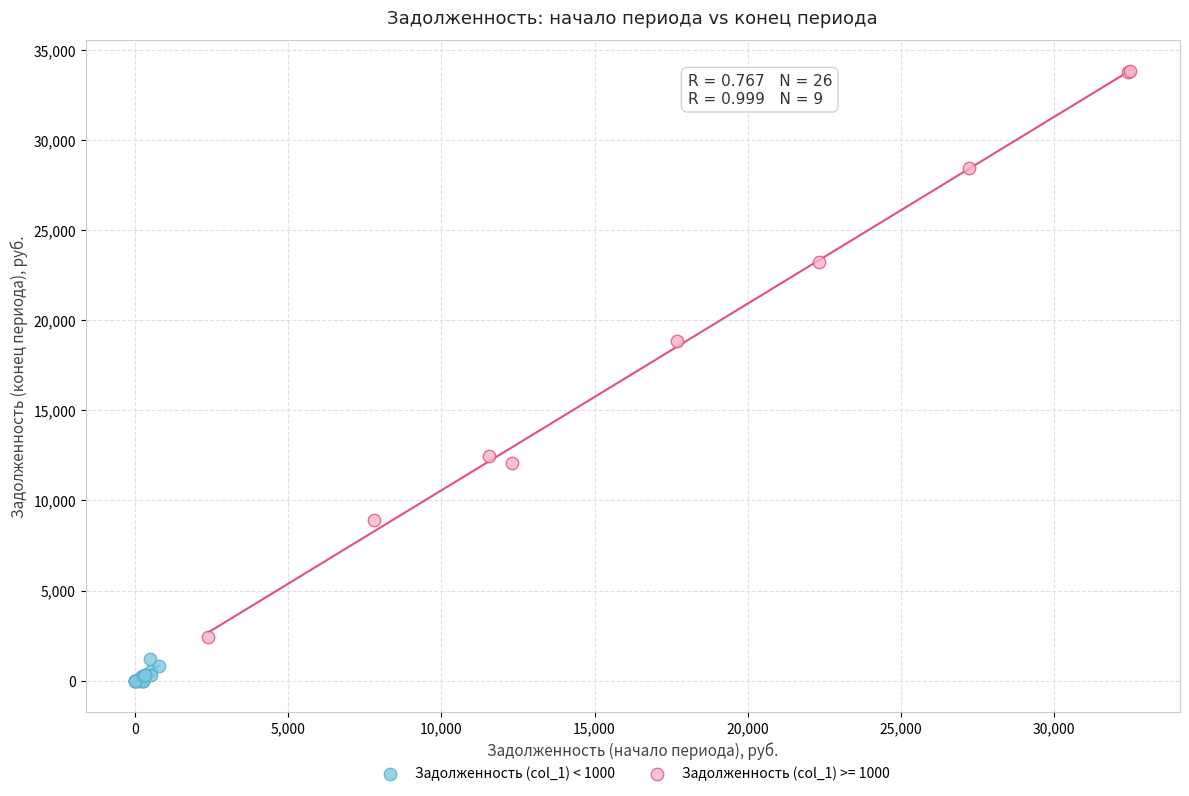

Which series contains the lowest Y value?

Задолженность (col_1) < 1000